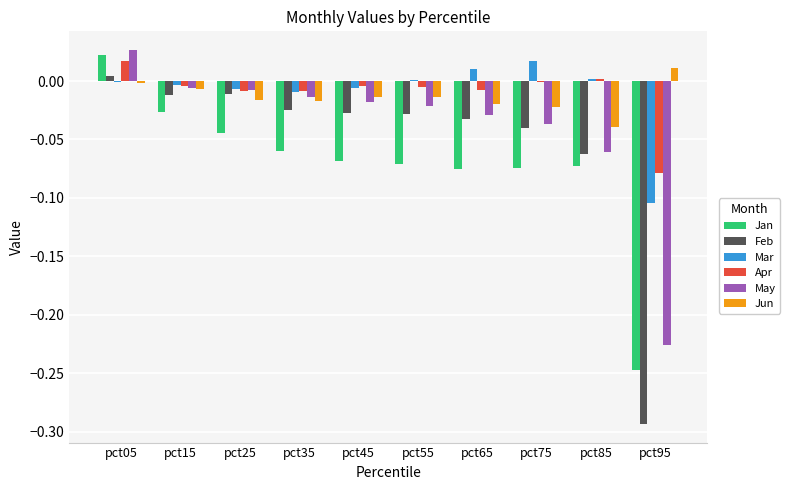

True or false: Jan has a value of -0.4 at pct95.

False